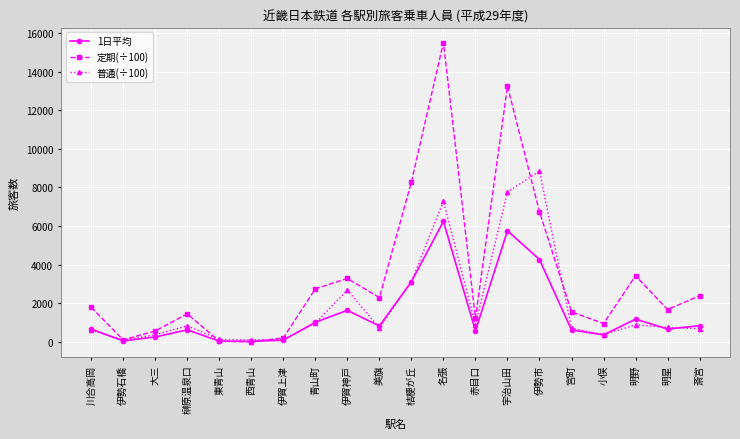

How many lines are shown in the chart?

3